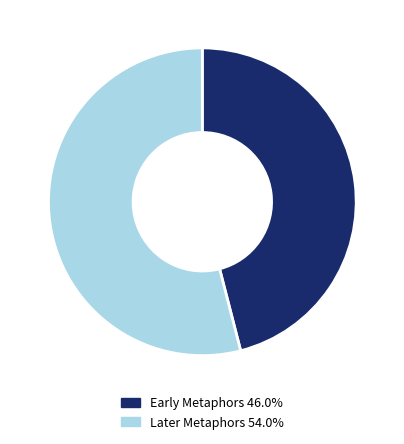

Is Later Metaphors 54.0% the majority of the pie?

Yes